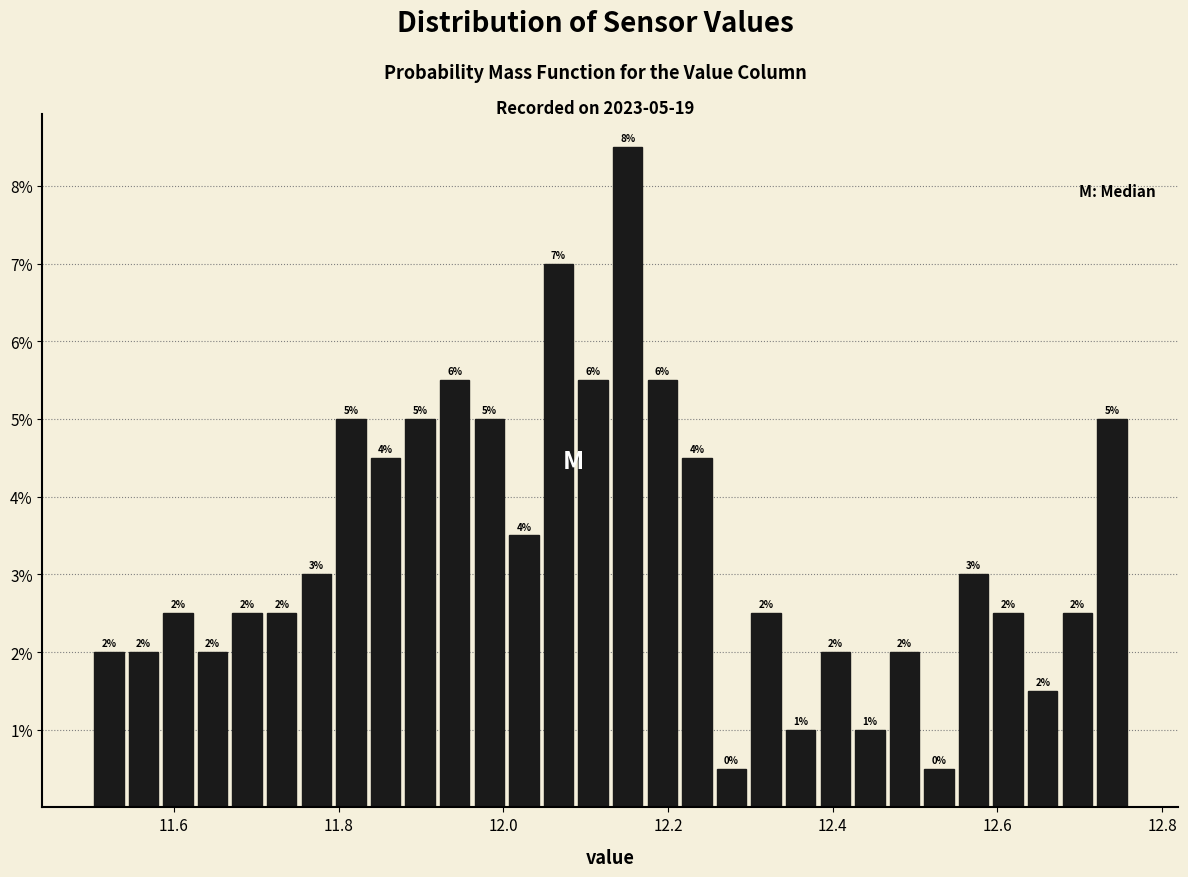

Around what value on the x-axis is the tallest bar? Give the approximate position of its centre, as read against the axis.

12.16